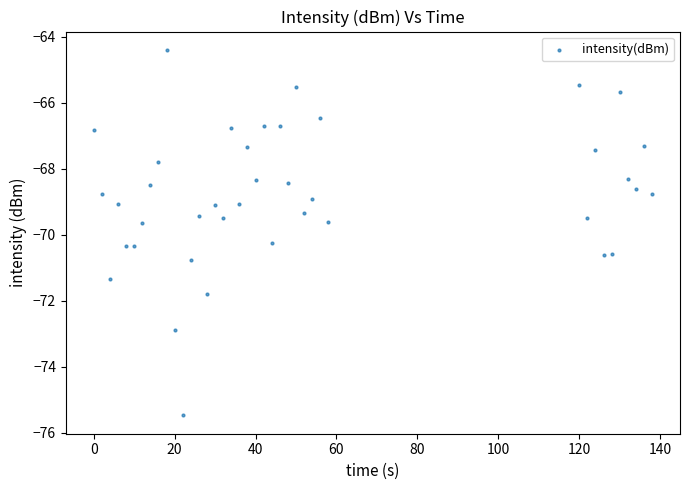

What is the range of X values (max minus min)?

138.0